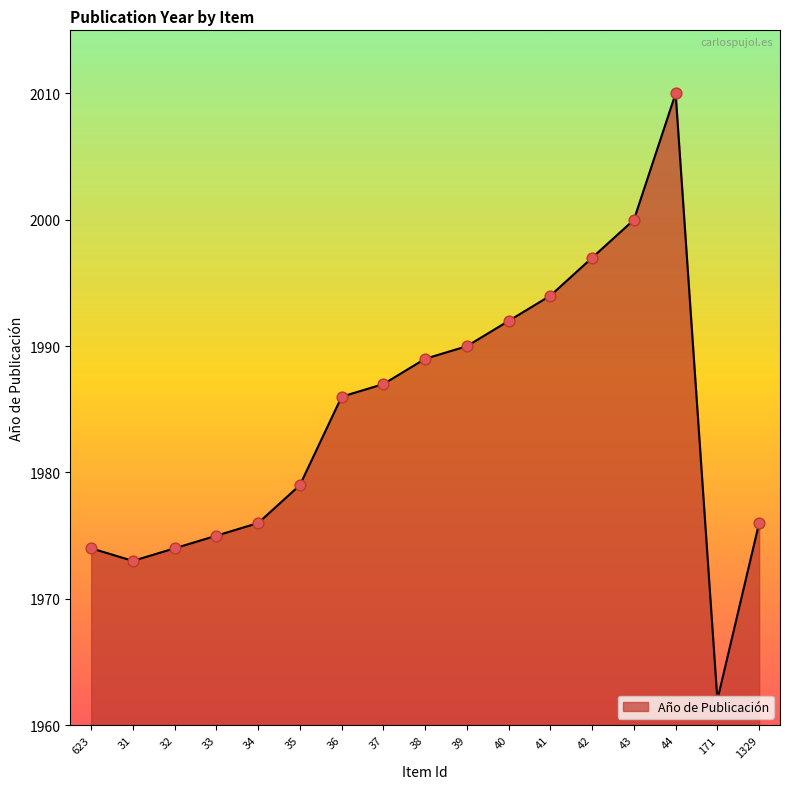

What is the ratio of the value at 37 to the value at 43?

1.0